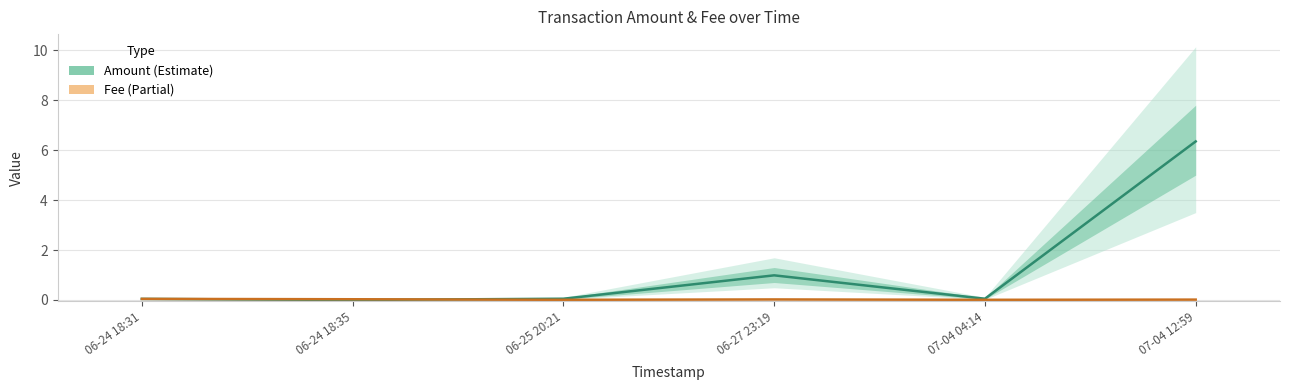

What are all the series names shown in the legend?

Amount, Fee